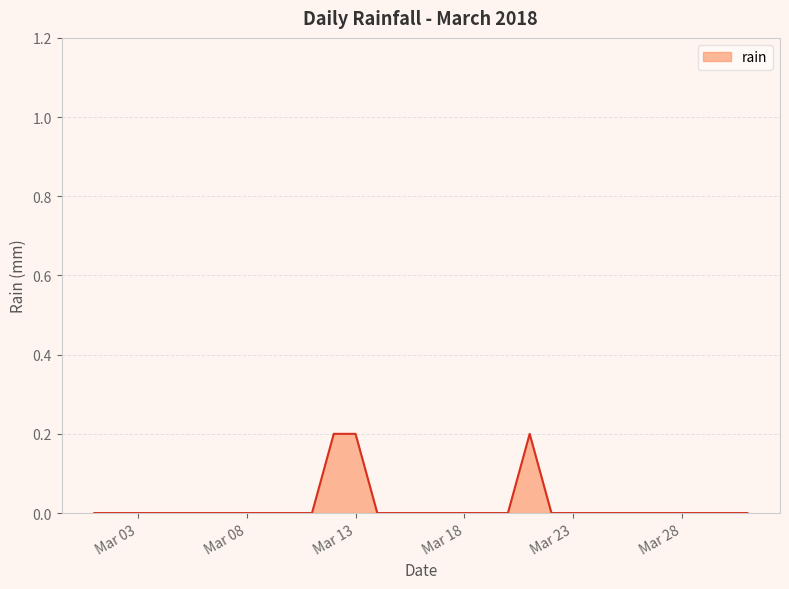

What is the difference between the maximum and minimum values?

0.2